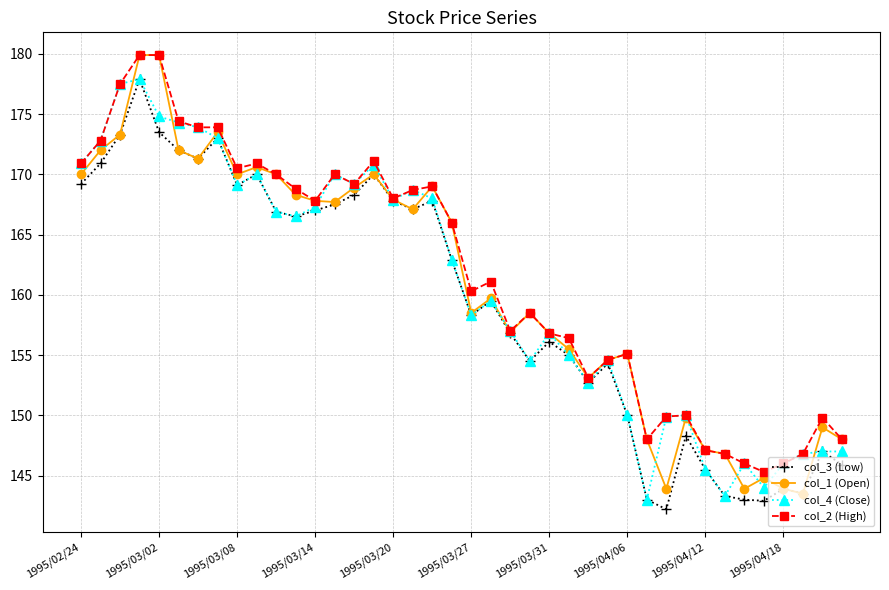

What is the minimum value shown in the chart?

142.2